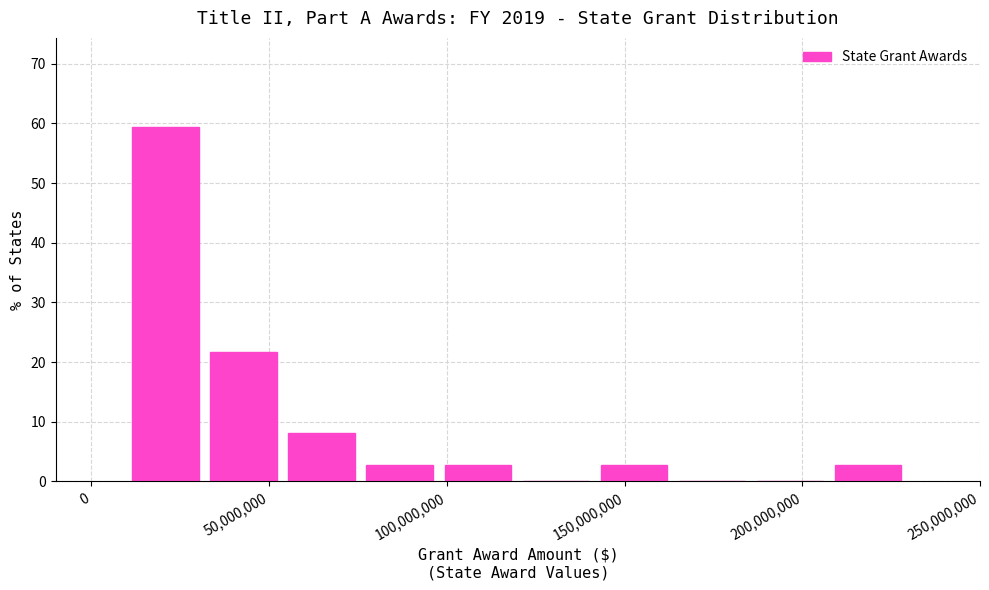

Reading left to right, list every bar in this chart as the range it spans on the x-axis followed by its height. Neither the bar edges nor the heights are printed on the chart, so give them approximately, as read against the axes.

10000000 to 30000000: 59
30000000 to 55000000: 22
55000000 to 75000000: 8
75000000 to 100000000: 3
100000000 to 120000000: 3
120000000 to 140000000: 0
140000000 to 165000000: 3
165000000 to 185000000: 0
185000000 to 210000000: 0
210000000 to 230000000: 3